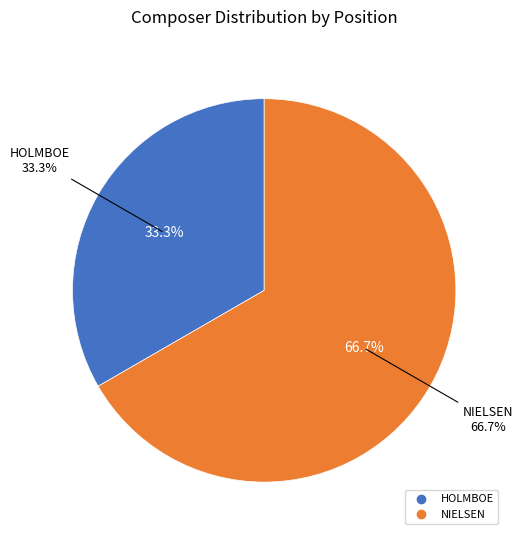

The NIELSEN slice represents 67% of the pie. True or false?

True